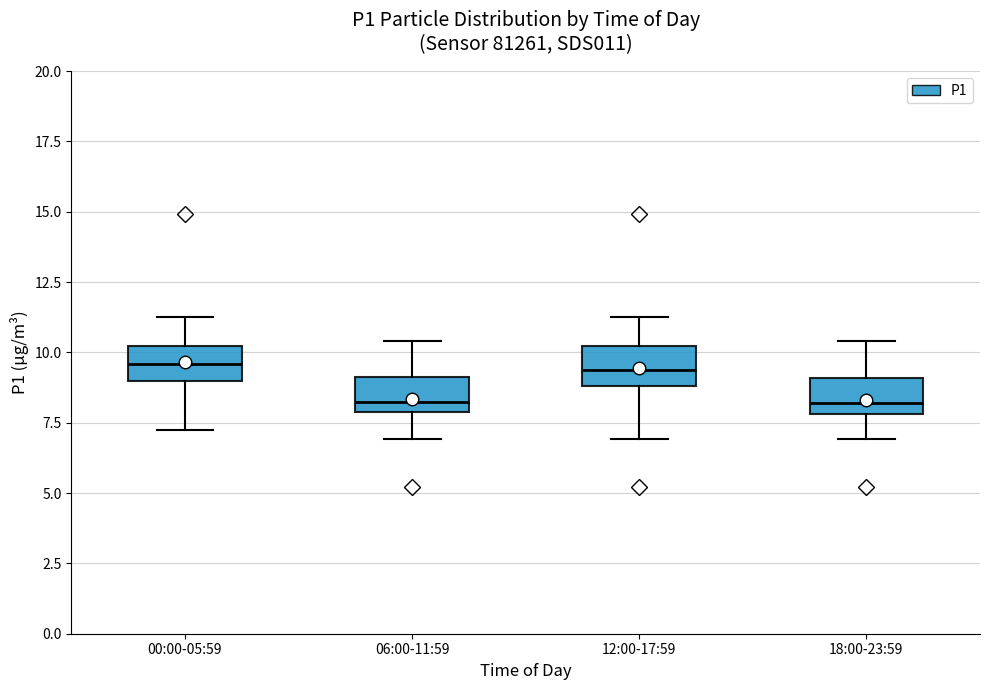

Reading left to right, transcribe this box plot: for each box, give where its median line is, the range the box spans, and where its two whiskers end, as read against the y-axis. The values are not printed on the chart, so give them approximately, as read against the axis.

00:00-05:59: median 9.5, box 9.0 to 10.0, whiskers 7.5 to 11.5
06:00-11:59: median 8.0 (just above the box's lower edge), box 8.0 to 9.0, whiskers 7.0 to 10.5
12:00-17:59: median 9.5, box 9.0 to 10.0, whiskers 7.0 to 11.5
18:00-23:59: median 8.0 (just above the box's lower edge), box 8.0 to 9.0, whiskers 7.0 to 10.5